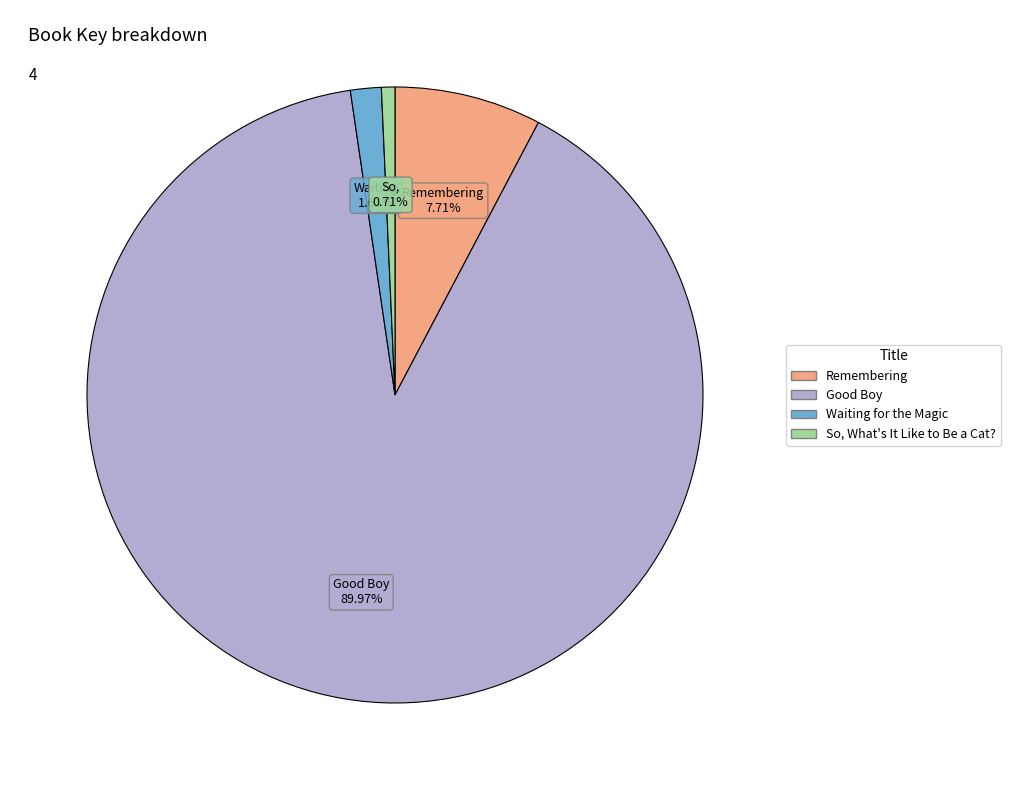

Between Remembering and So, What's It Like to Be a Cat?, which is larger?

Remembering